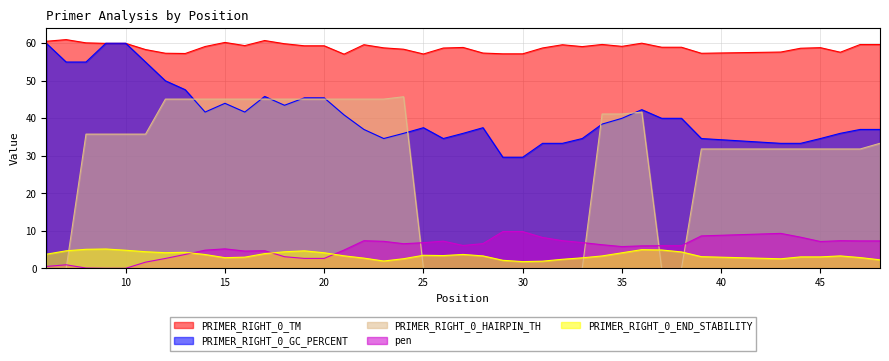

Count the number of categories in the chart.

40